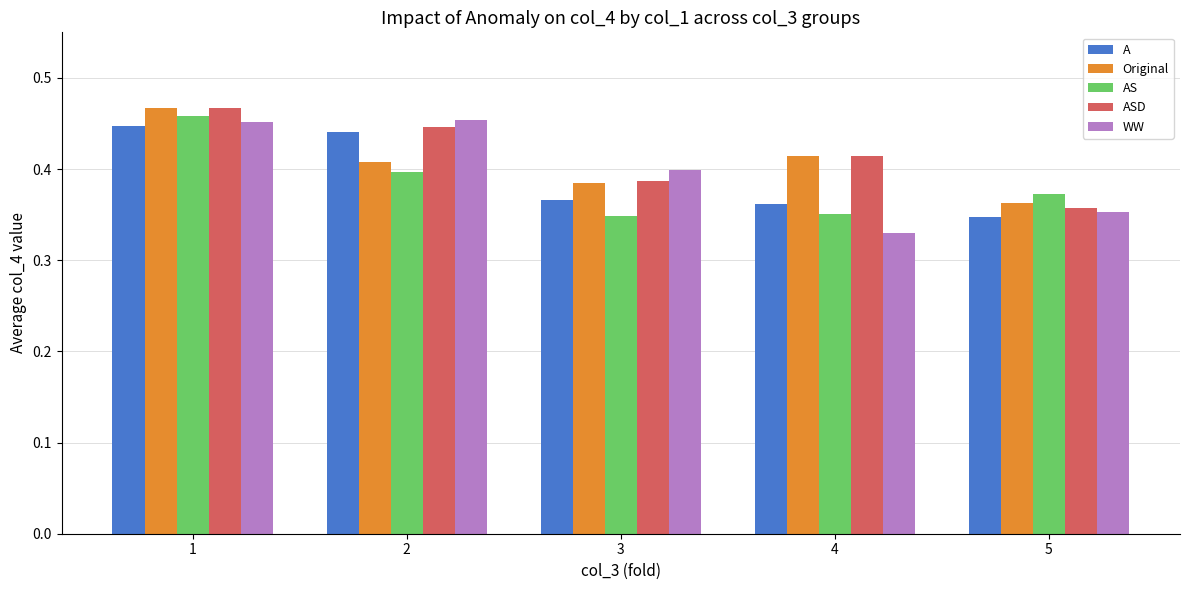

What is the difference between the AS values at 1 and 4?

0.1